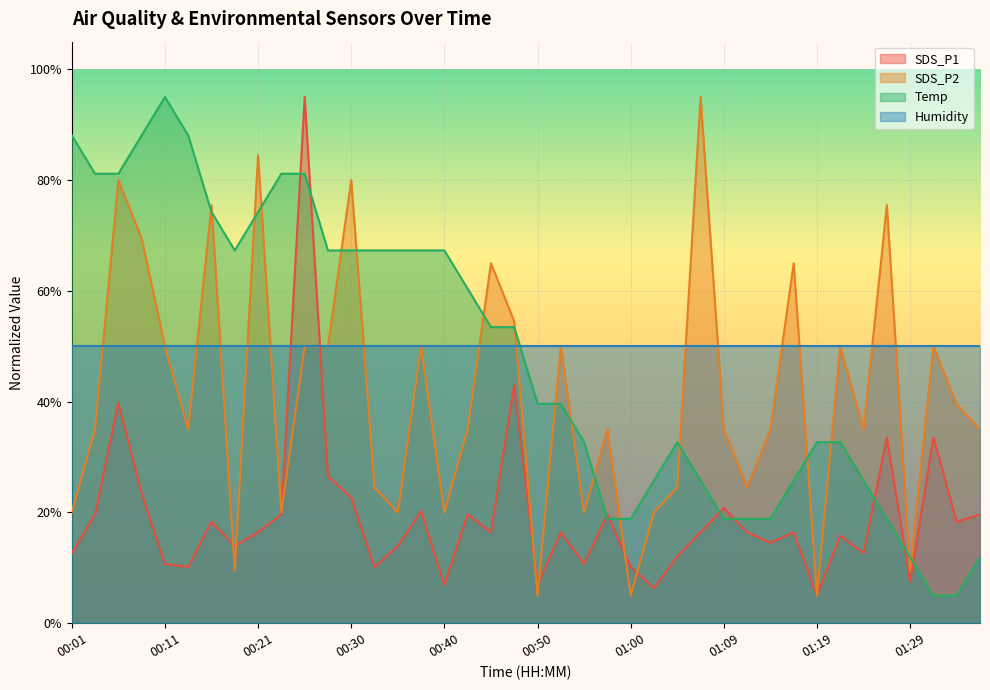

How many series are shown in this chart?

4